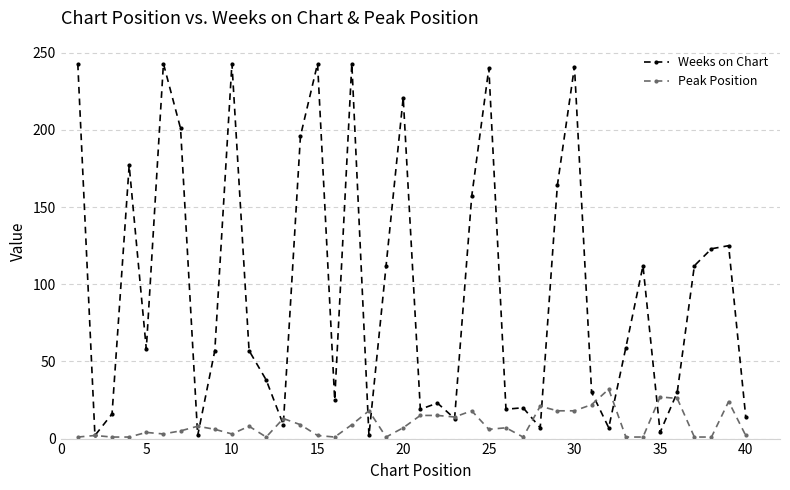

The Peak Position series shows 7 at 25. True or false?

False